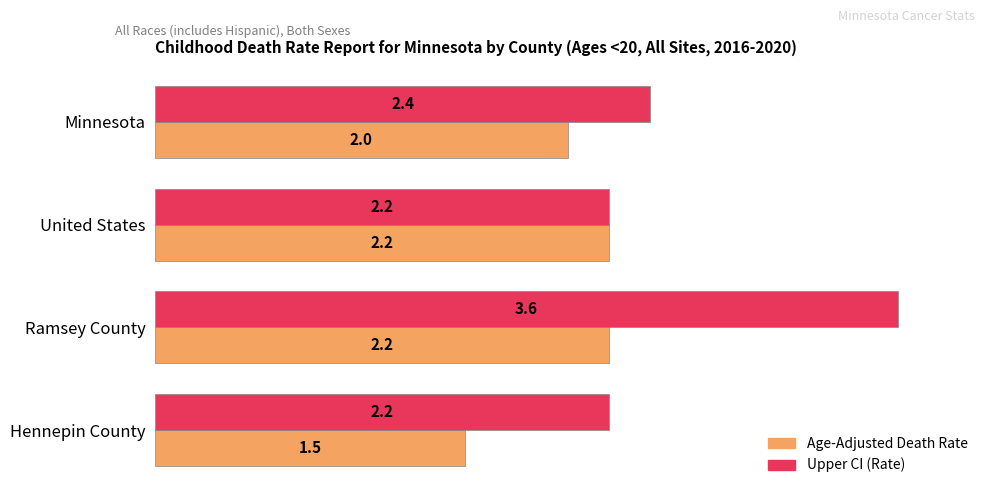

What is the sum of all Age-Adjusted Death Rate values?

7.9